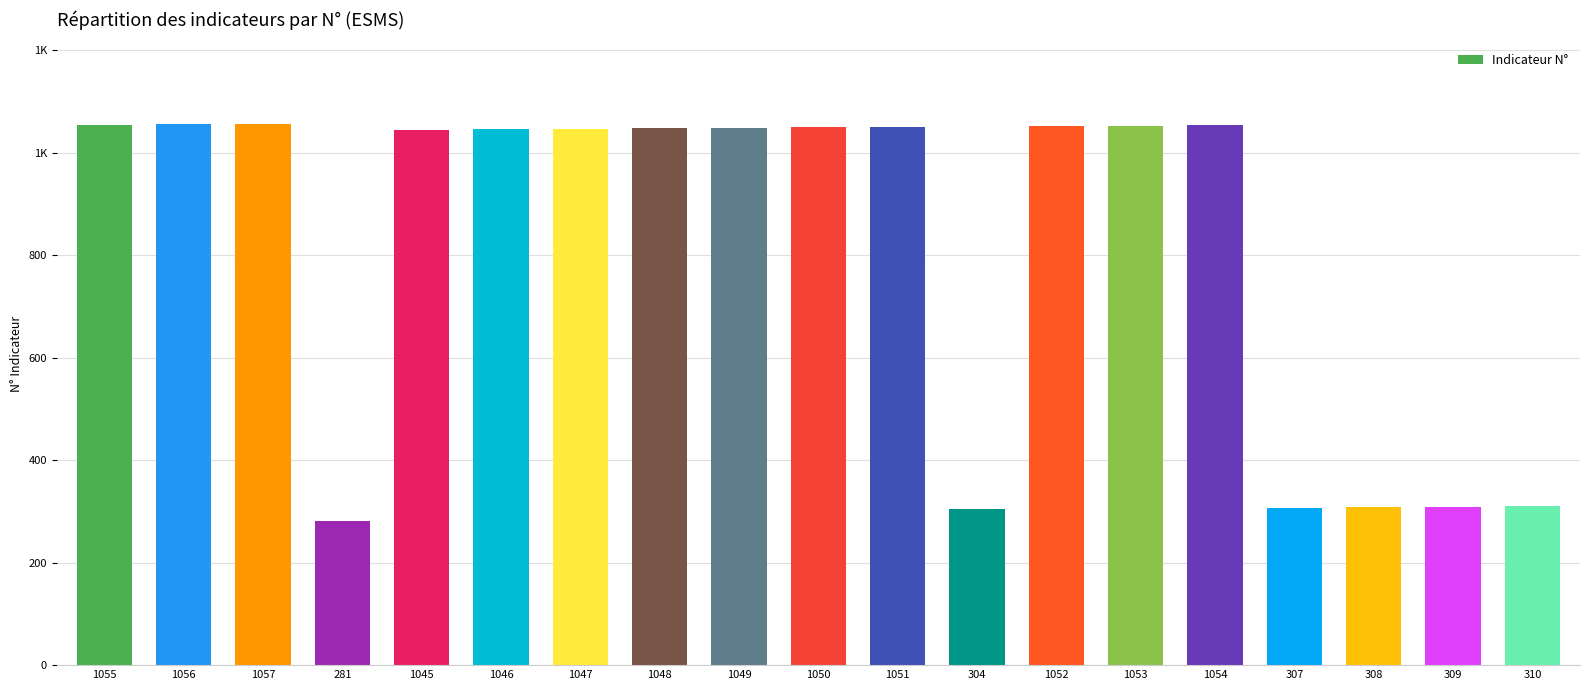

What is the average value?

815